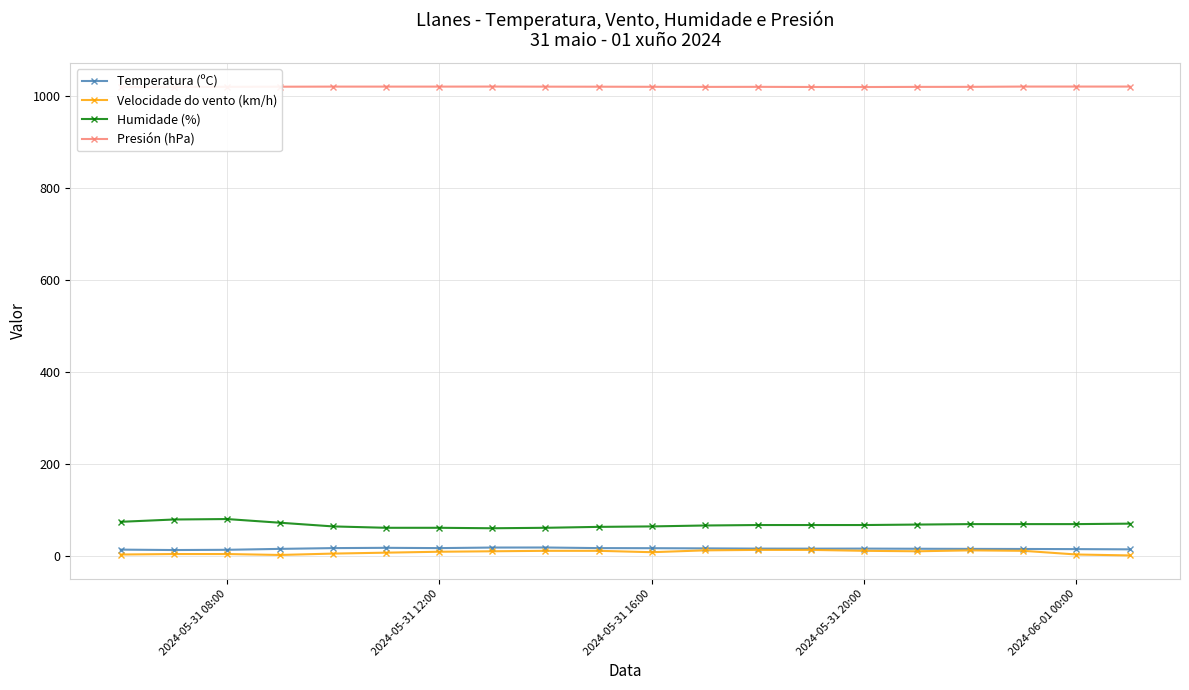

What is the value of the Humidade (%) point at the 13th from the left?

68.0